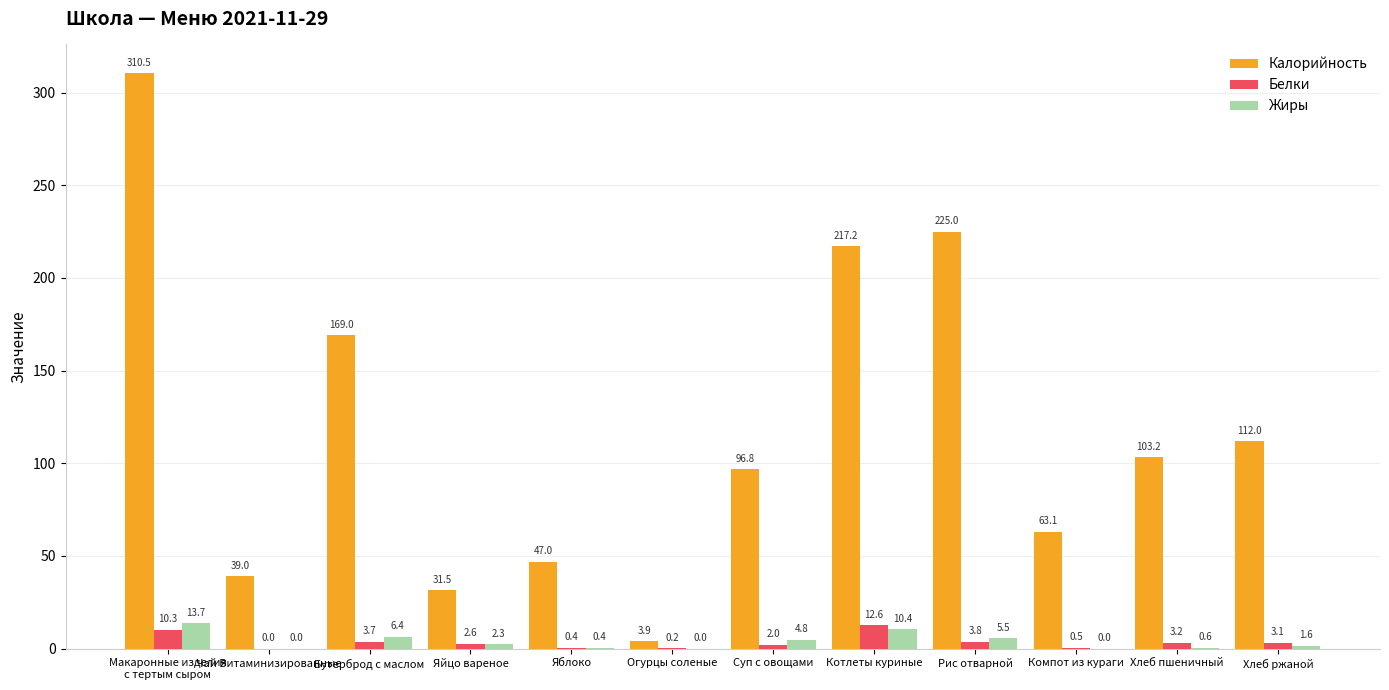

Where is Жиры nearest to the value 6?

Бутерброд с маслом